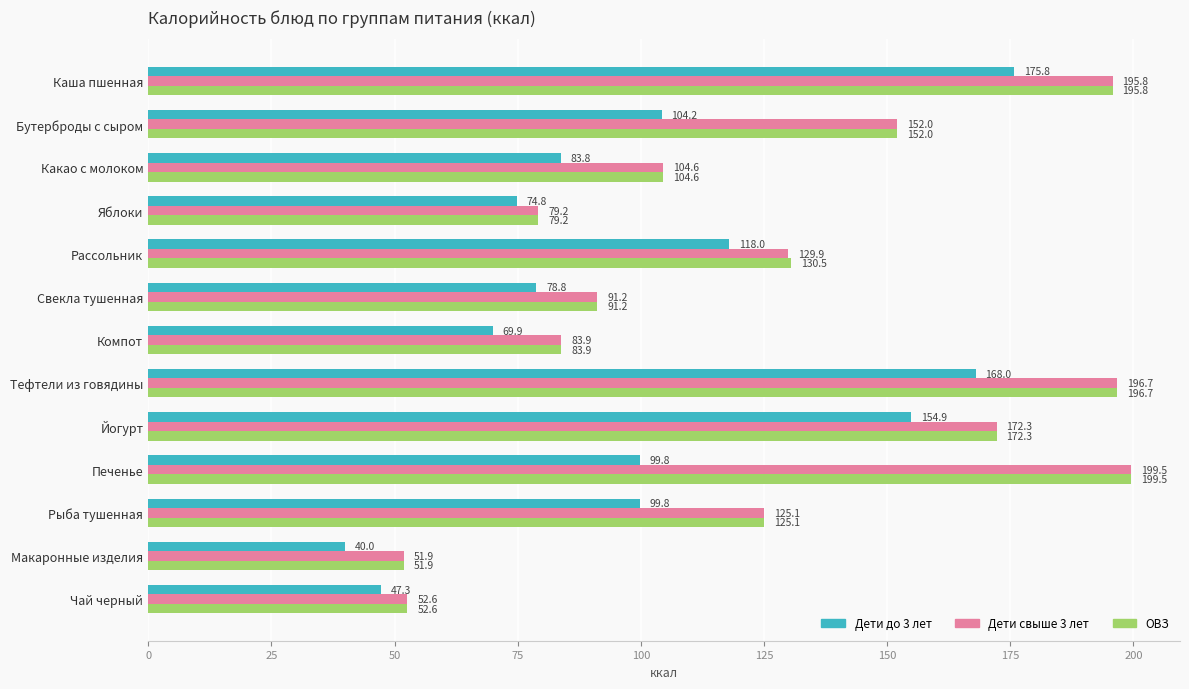

At which label is Дети до 3 лет closest to 107?

Бутерброды с сыром